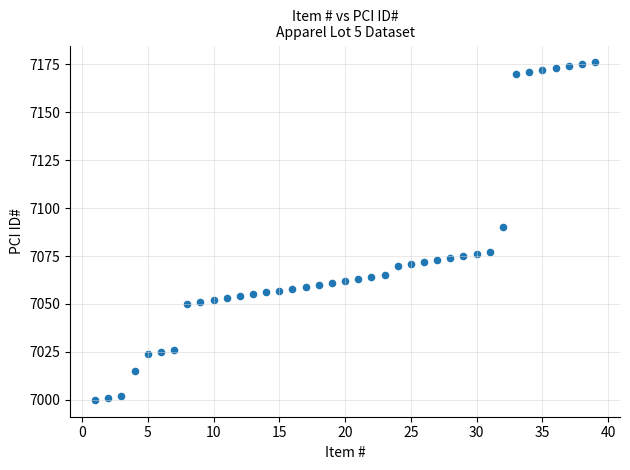

What is the range of Y values (max minus min)?

176